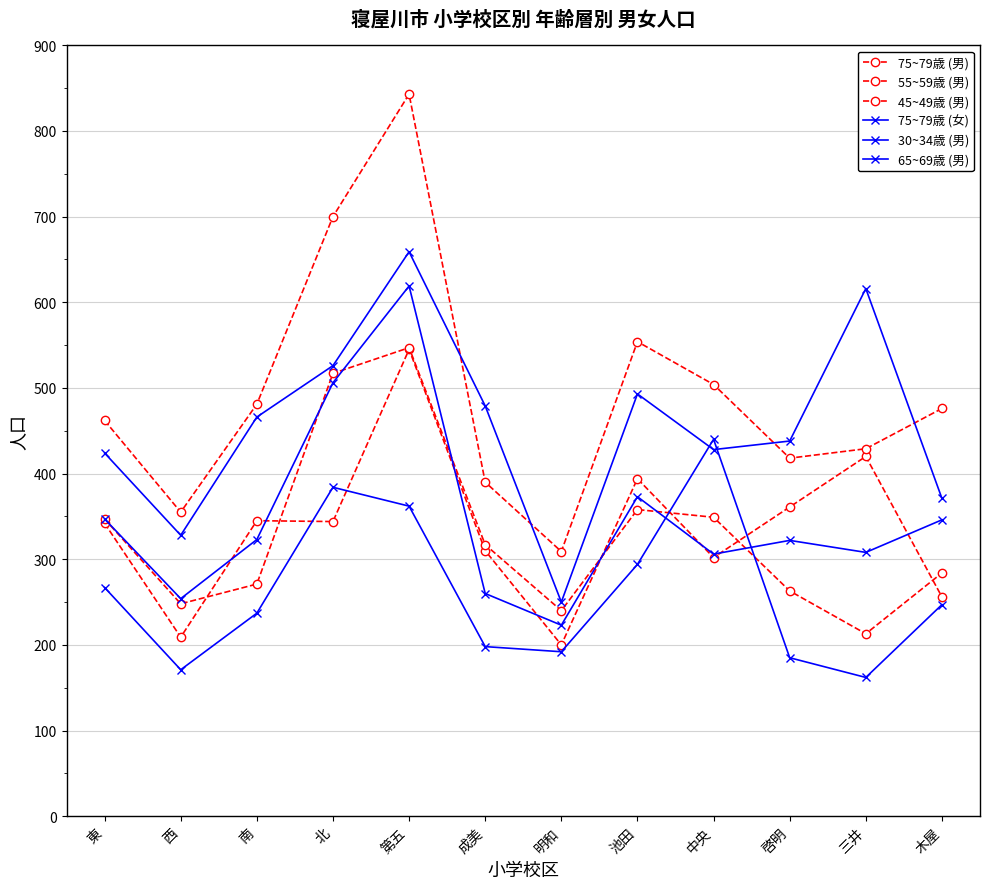

Is this an area chart (filled region under the line)?

No